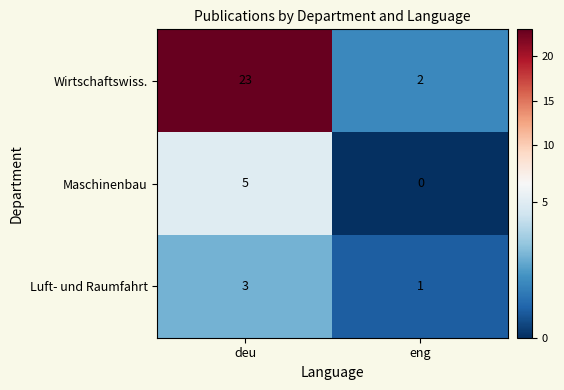

List the labels in order of Luft- und Raumfahrt value, largest first.

deu, eng